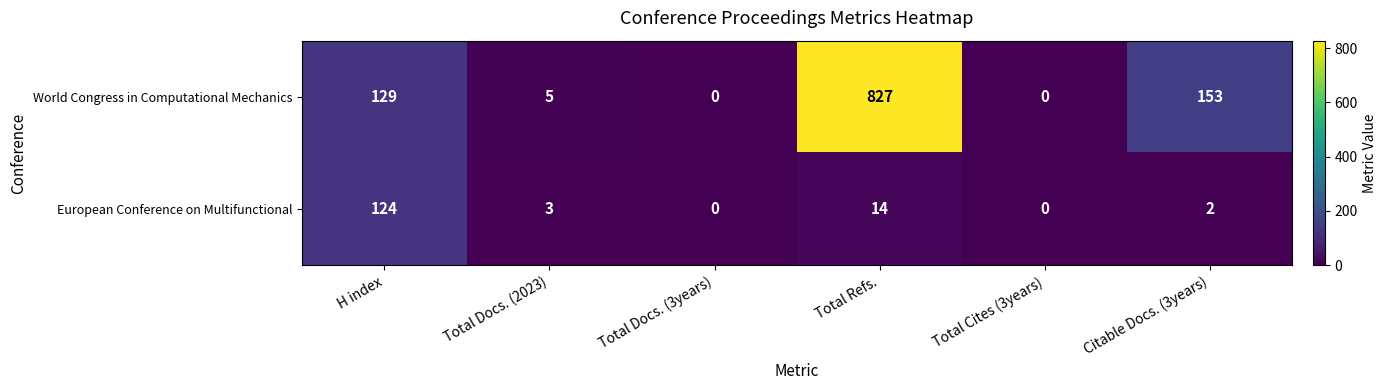

Reading left to right, list all the values displayed in this chart.

World Congress in Computational Mechanics: 129	5	0	827	0	153
European Conference on Multifunctional: 124	3	0	14	0	2